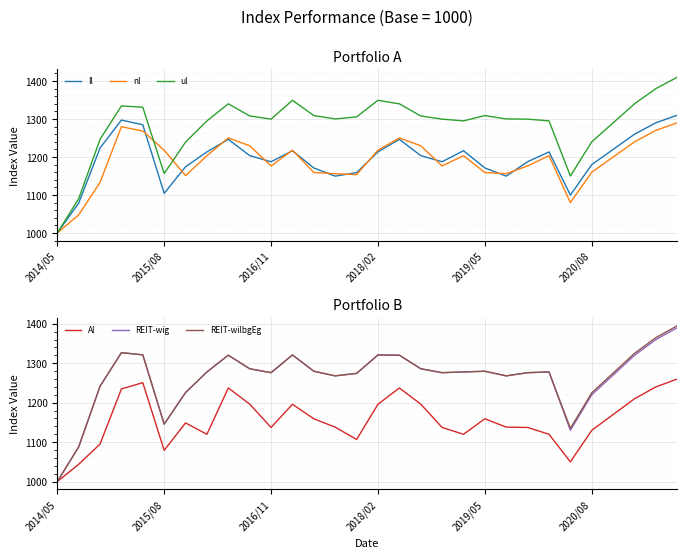

True or false: ul has a value of 790.7 at 27.

False